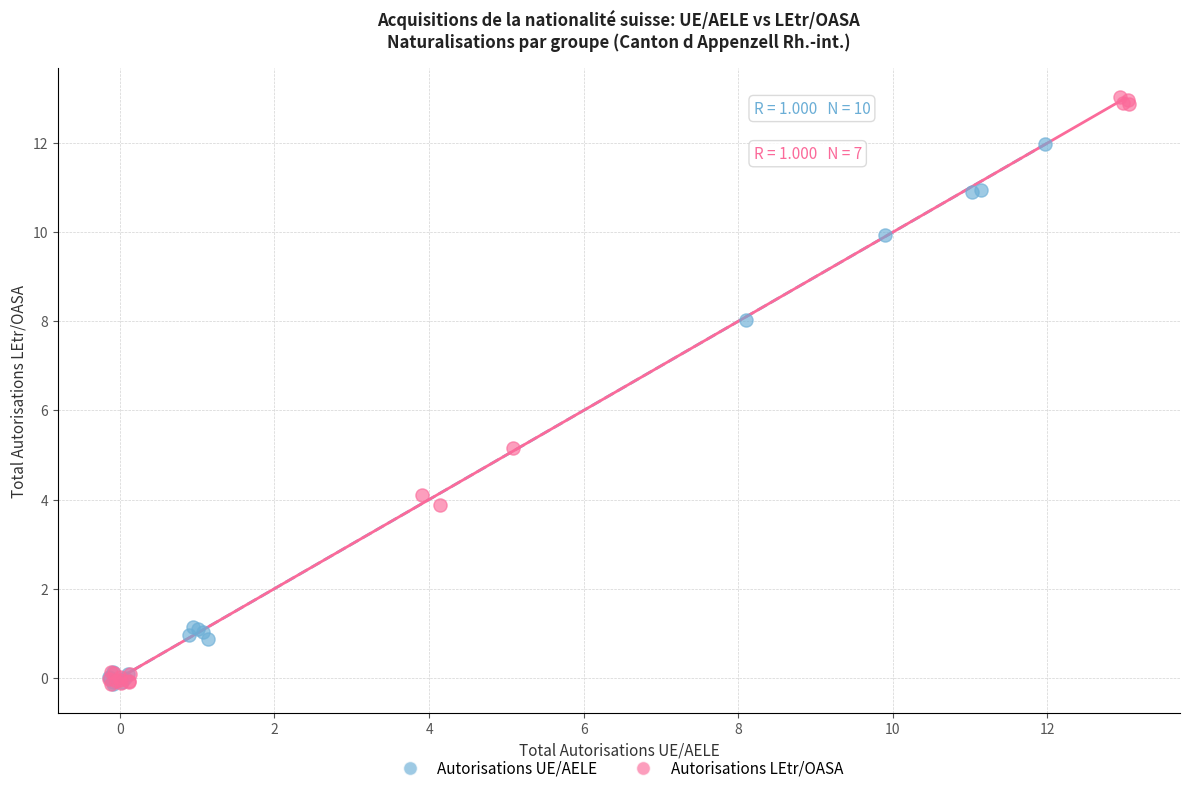

Which series has the widest spread of Y values?

Autorisations LEtr/OASA